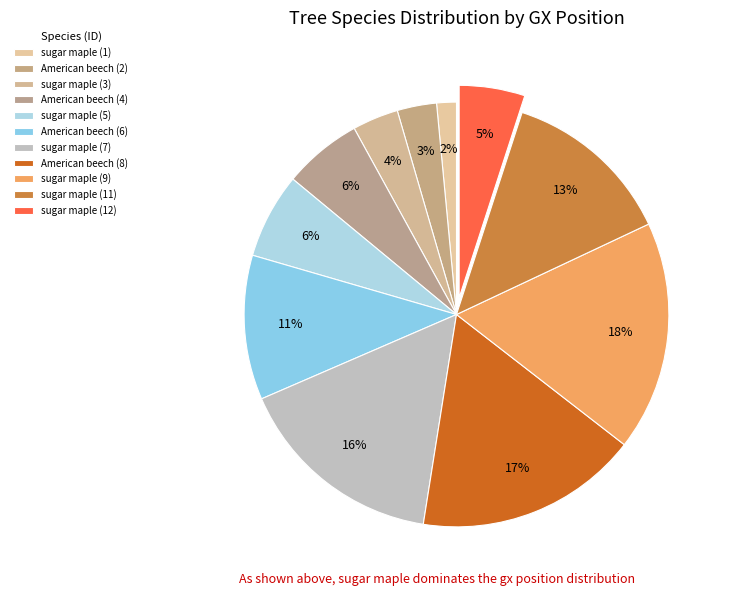

What is the change in value from sugar maple (1) to American beech (2)?

+0.8